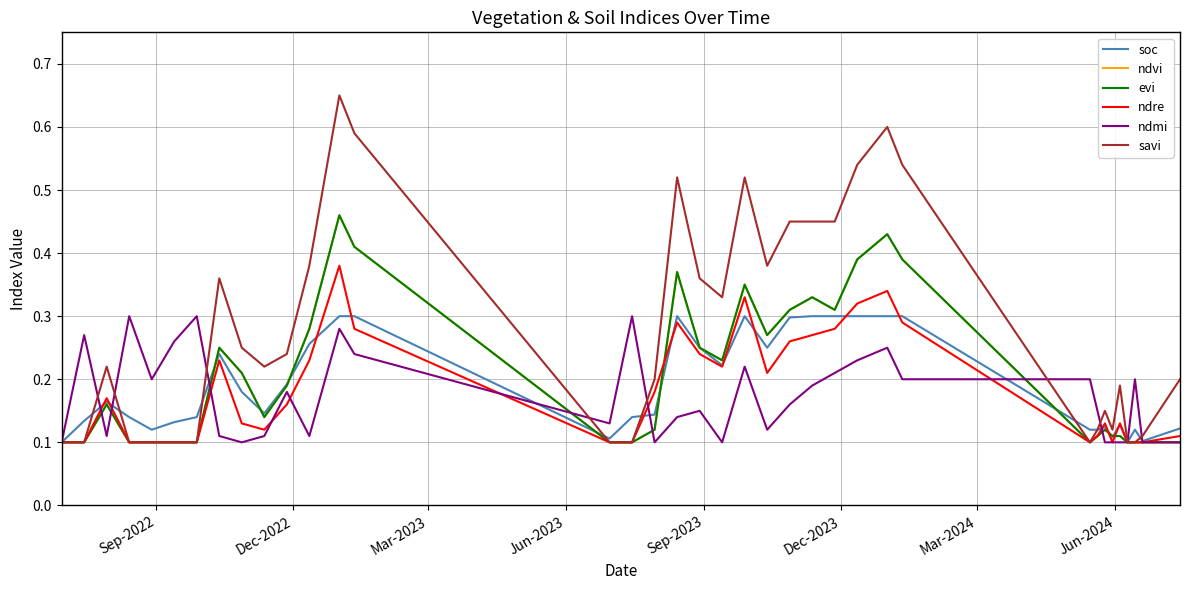

Which series has the largest total across all categories?

savi